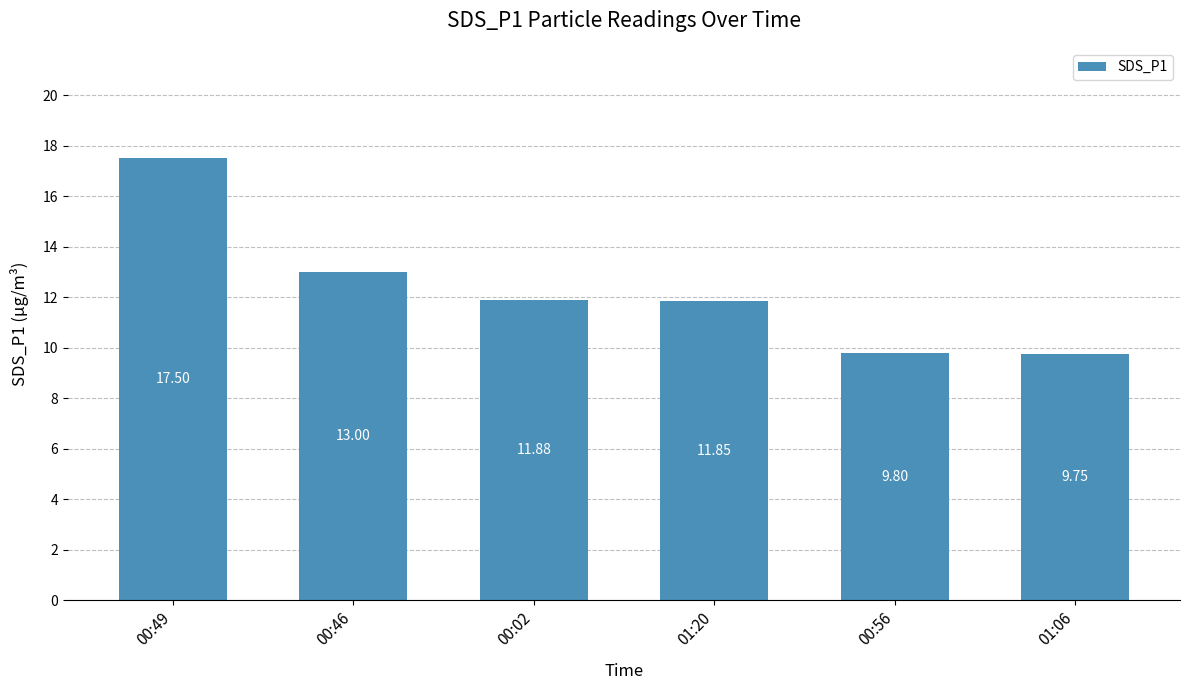

How many bars are there in total?

6